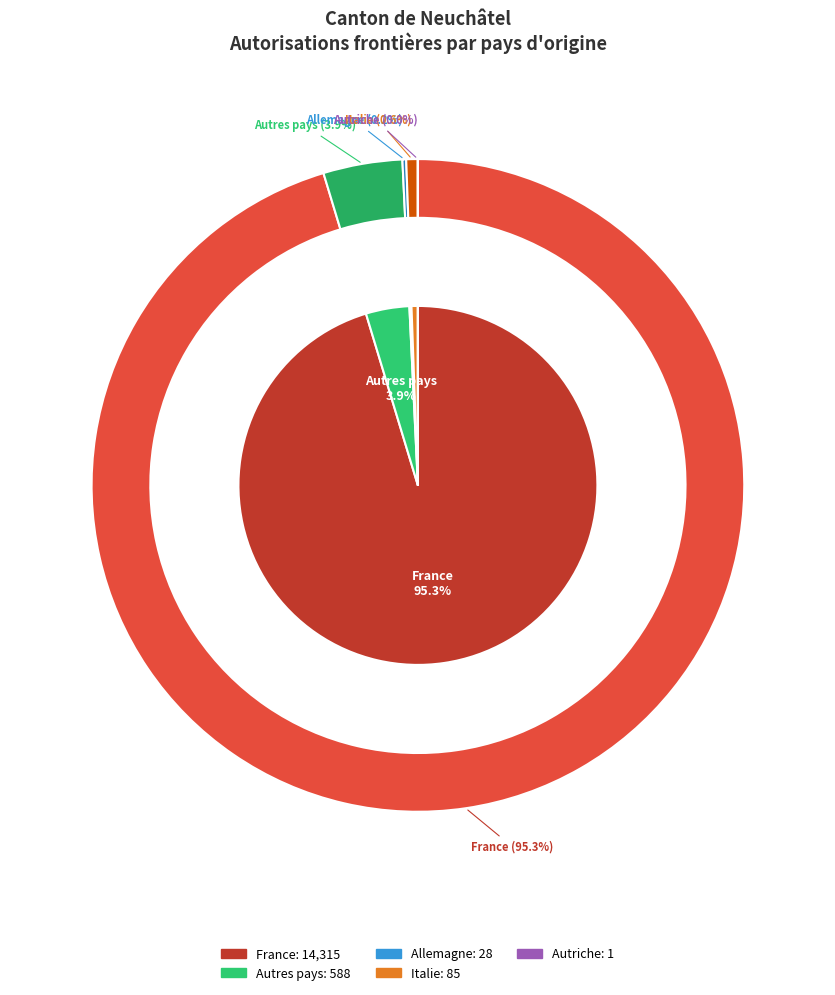

Is there any slice that represents more than half of the pie?

Yes